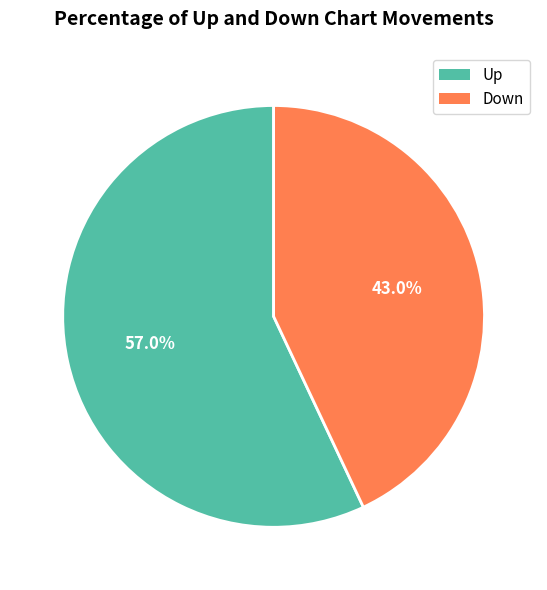

Rank the categories by value from highest to lowest.

Up, Down